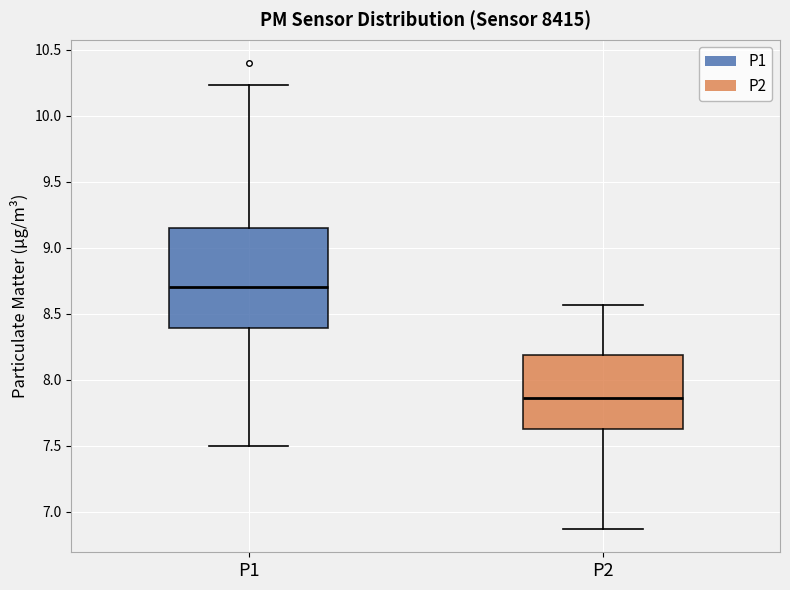

Which box's median line is the highest?

P1